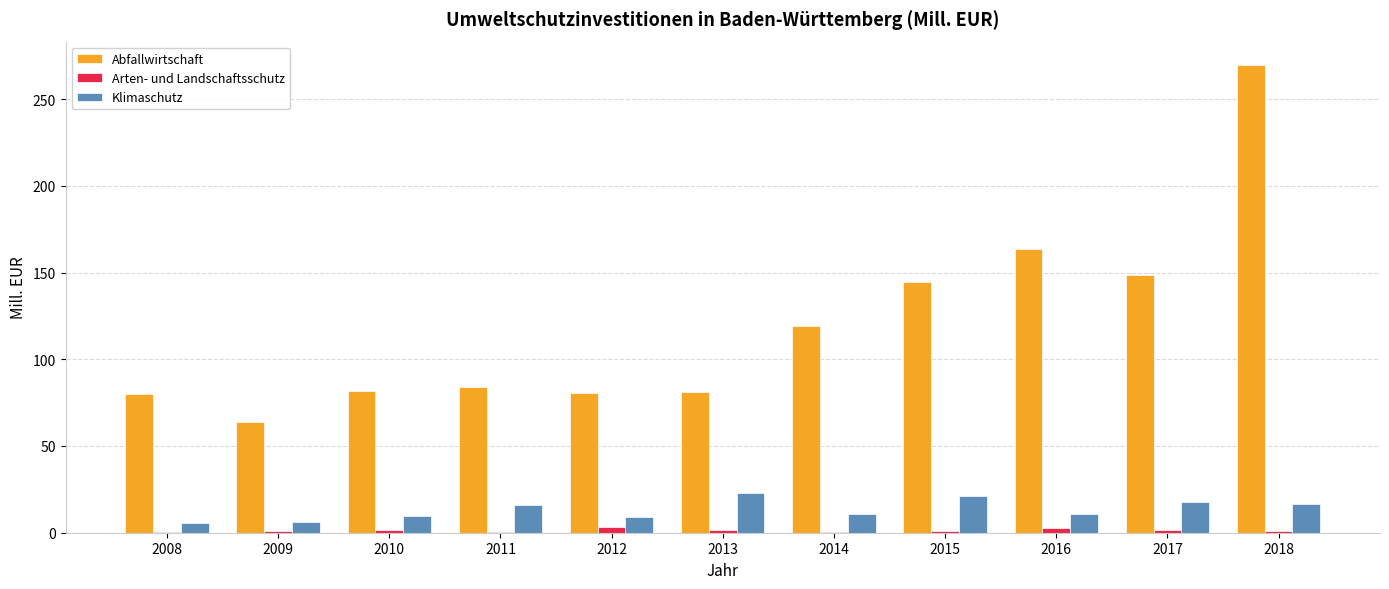

Is it true that Abfallwirtschaft equals 75.6 at 2017?

False